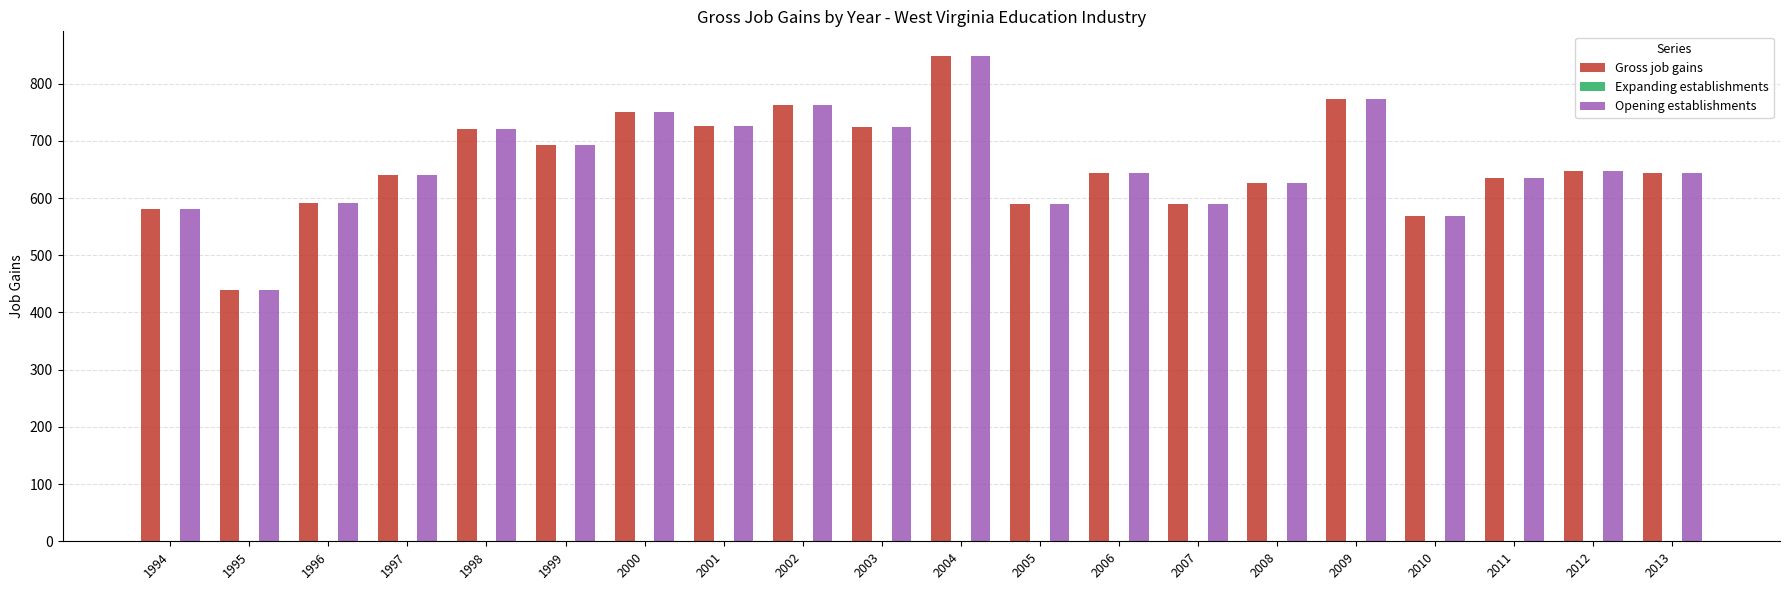

What is the difference between the maximum and second lowest values in the Opening establishments series?

280